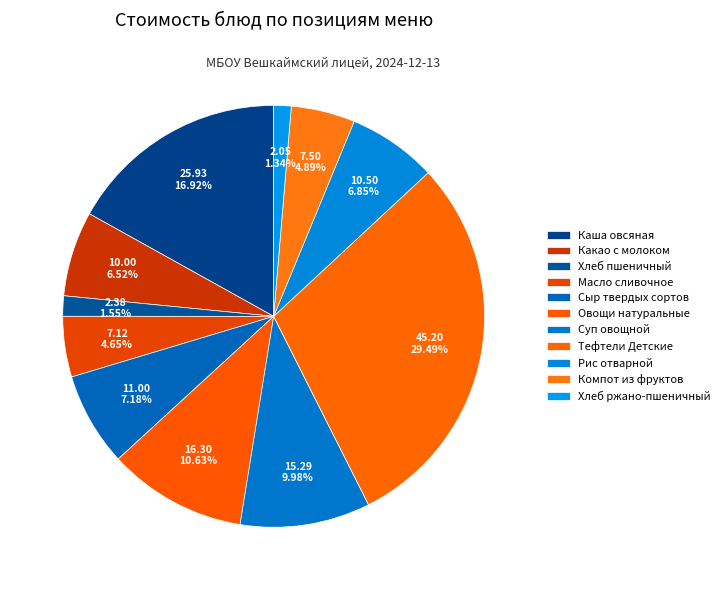

To the nearest percent, what is the difference between the largest and smallest slice percentages?

28%